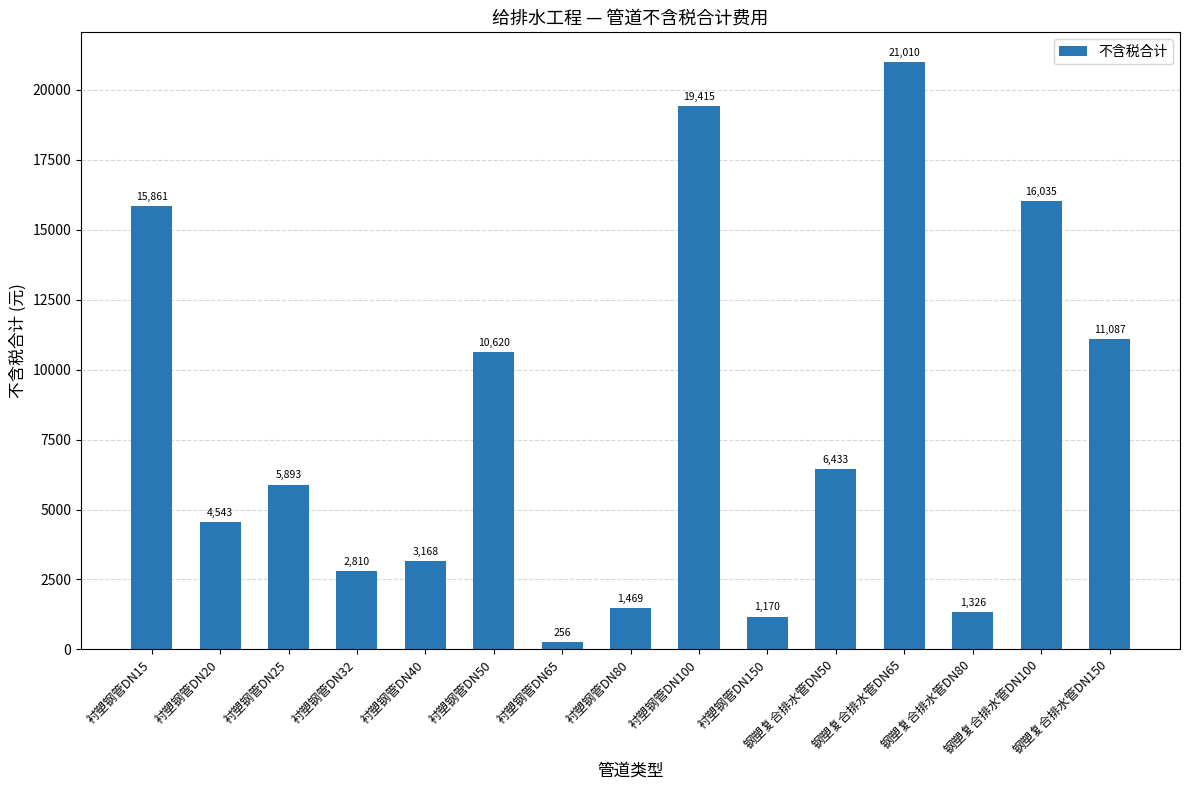

What is the difference between the maximum and minimum values?

20754.0